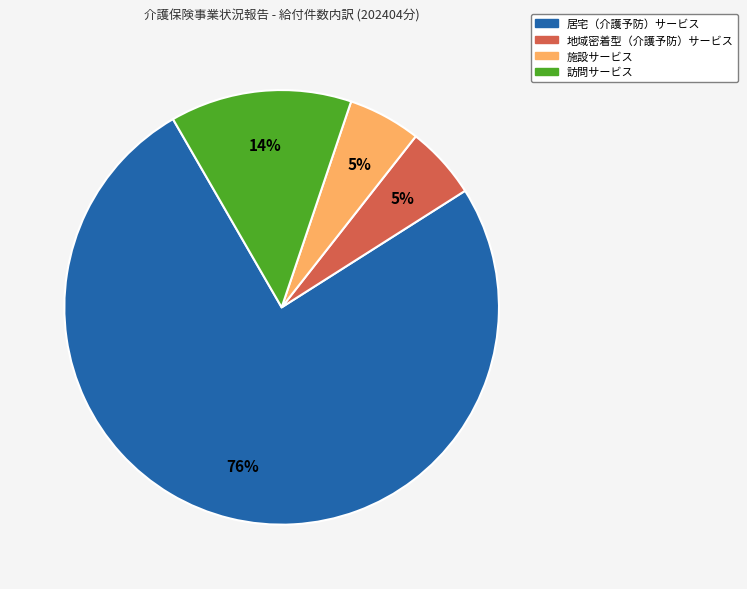

The 居宅（介護予防）サービス slice represents 68% of the pie. True or false?

False